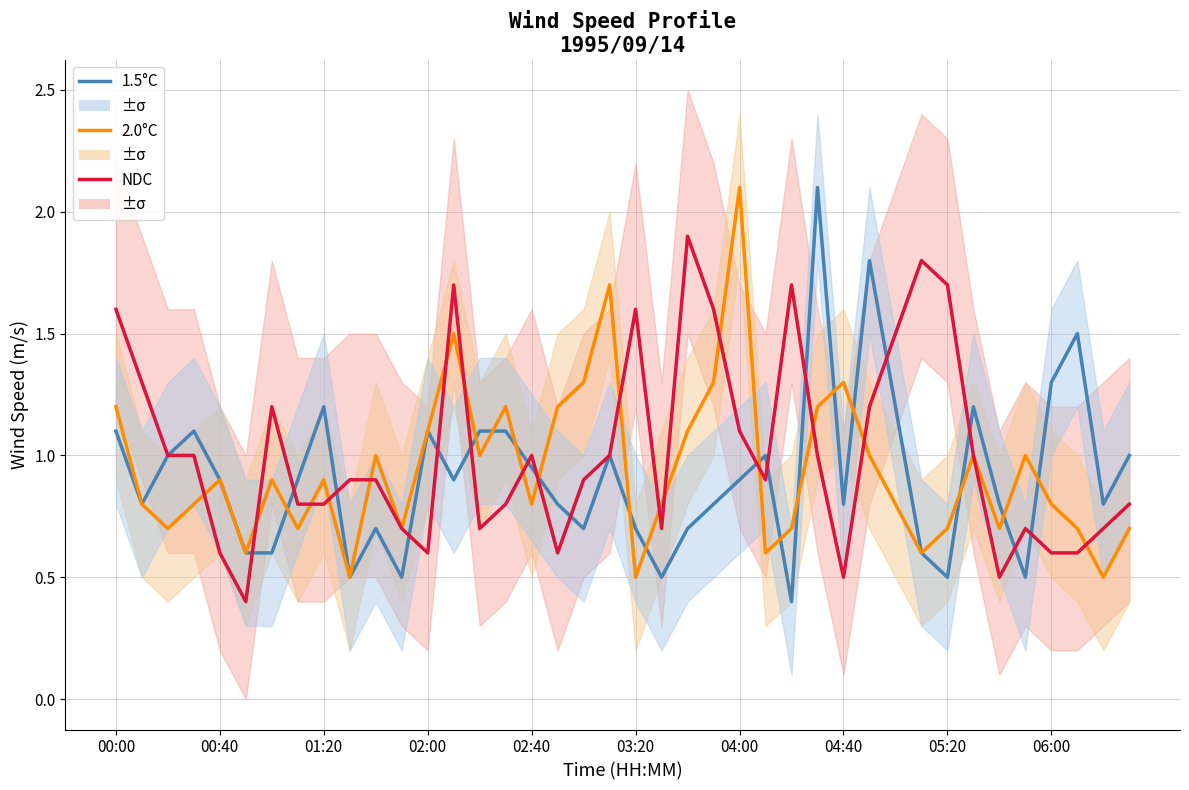

What is the value of the 2.0°C point at the 33rd from the left?

0.7